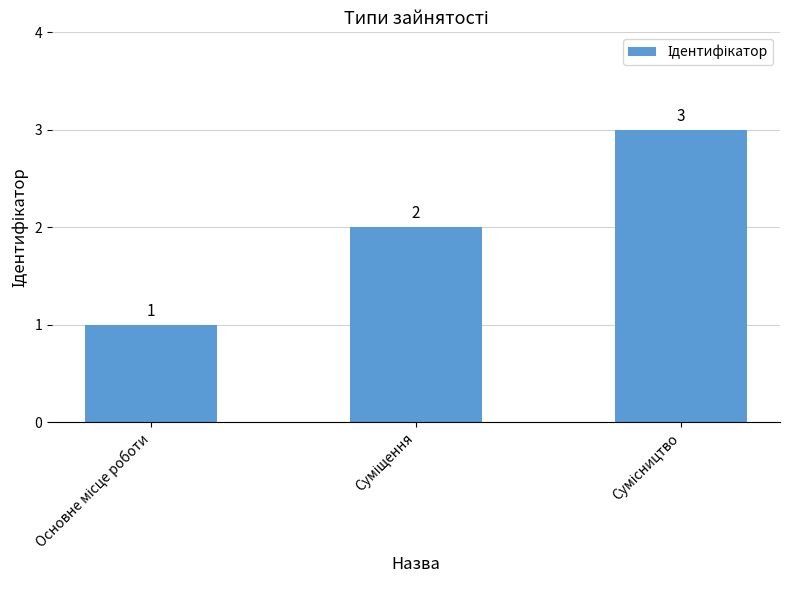

What is the greatest value displayed?

3